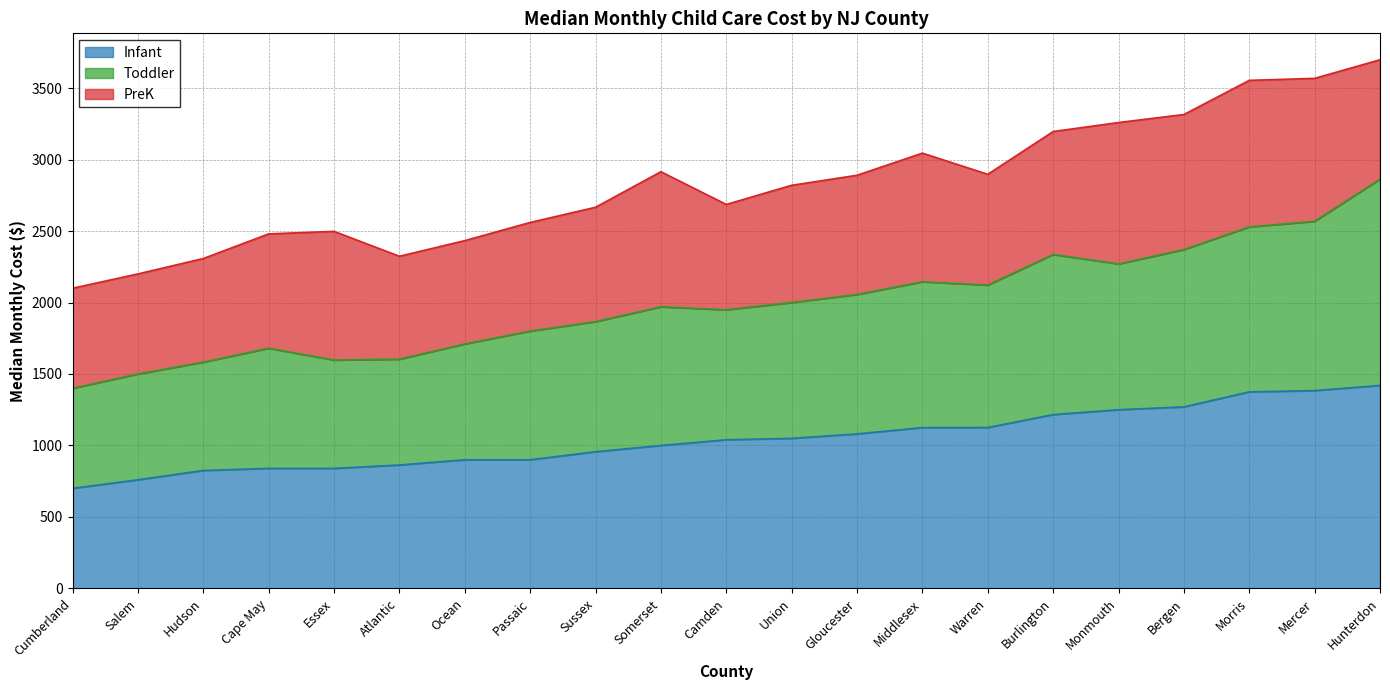

What is the total value across all series at Passaic?

2560.0